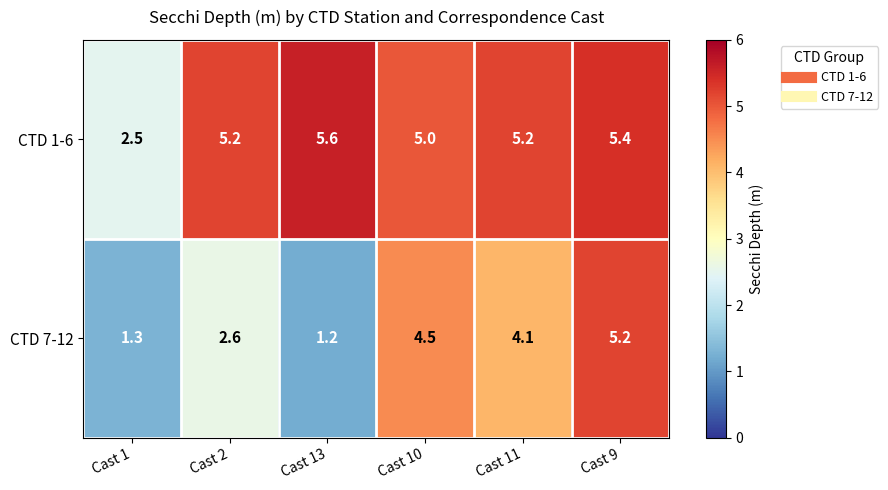

Reading left to right, extract all data points from this chart.

CTD 1-6: 2.5	5.2	5.6	5.0	5.2	5.4
CTD 7-12: 1.3	2.6	1.2	4.5	4.1	5.2